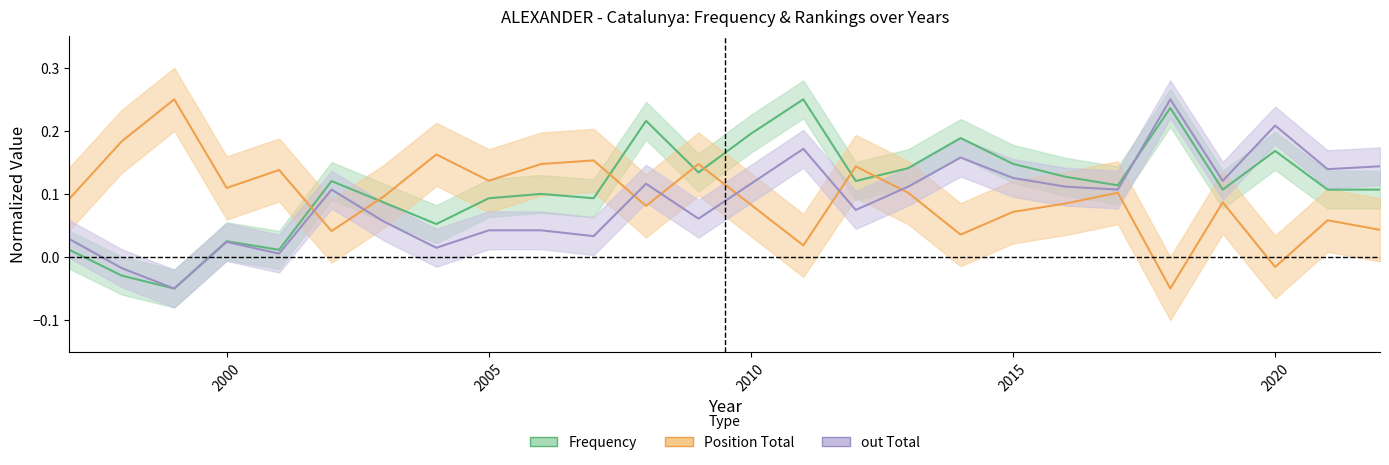

Which series has the largest total across all categories?

Frequency